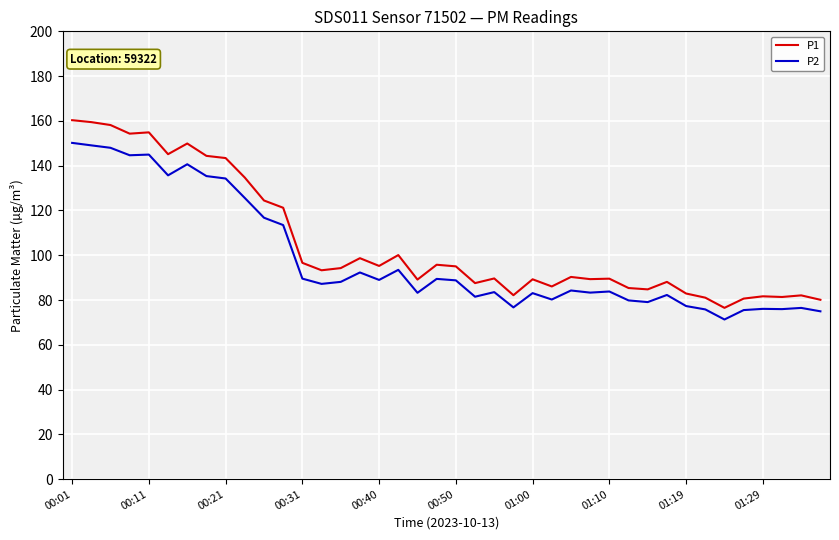

What is the greatest value displayed?

160.3